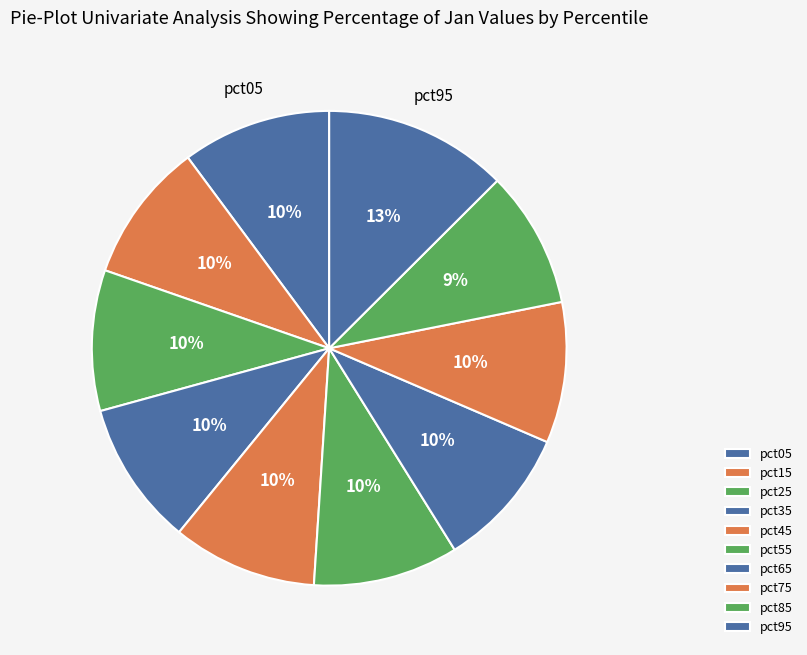

How many slices are in this pie chart?

10